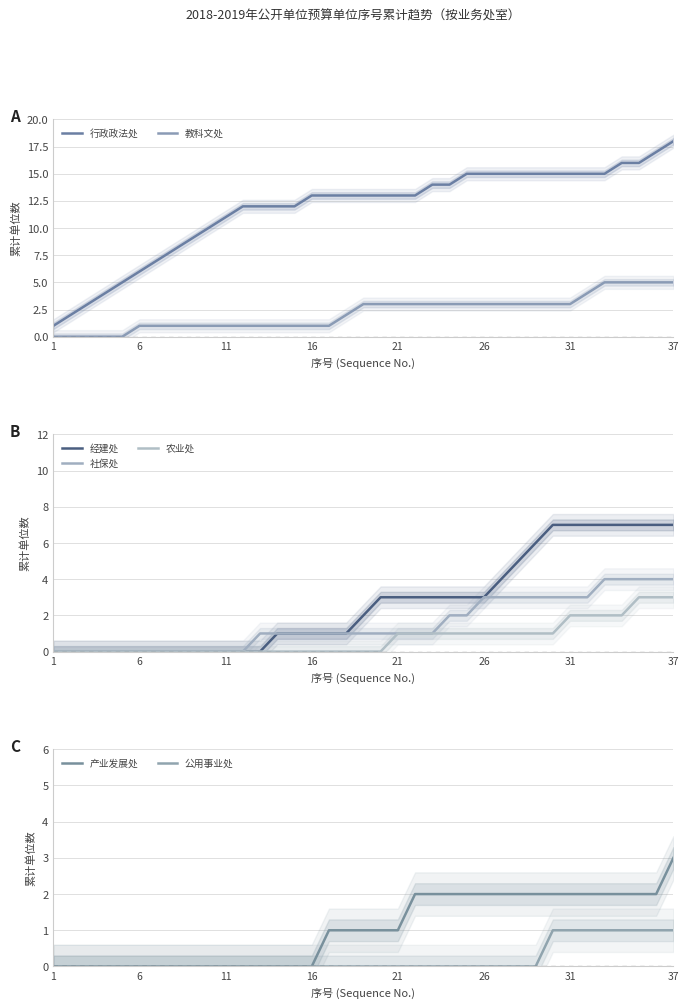

True or false: 经建处 has more than 2 points higher than both neighbors.

False